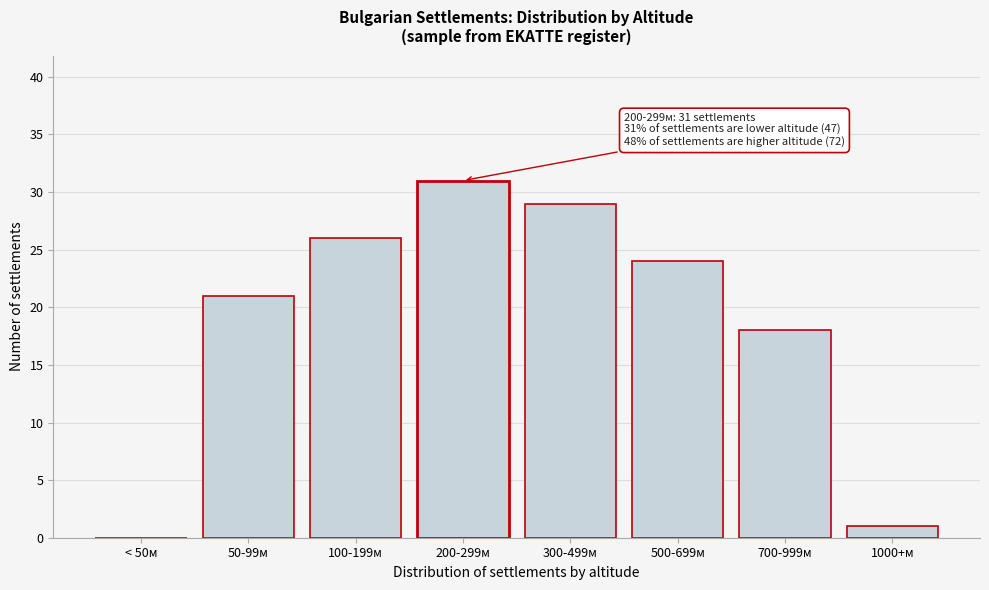

Reading left to right, transcribe all the data shown in this chart.

< 50м=0	50-99м=21	100-199м=26	200-299м=31	300-499м=29	500-699м=24	700-999м=18	1000+м=1